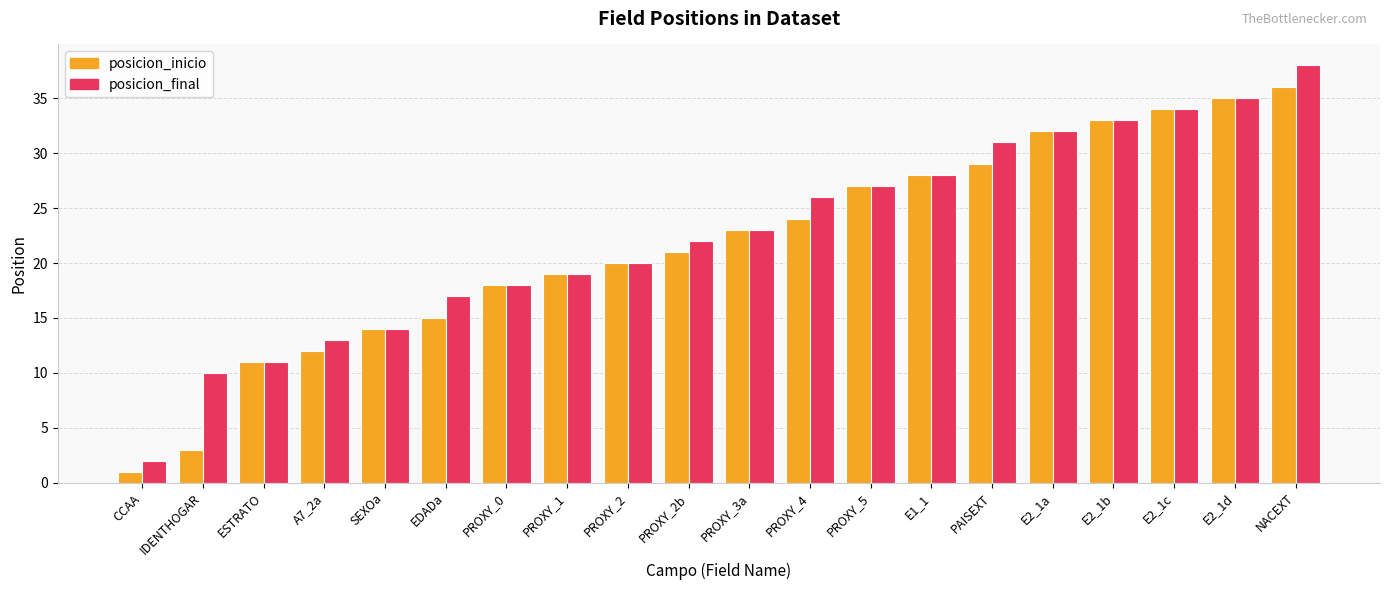

The value of posicion_final at E1_1 is 28. True or false?

True